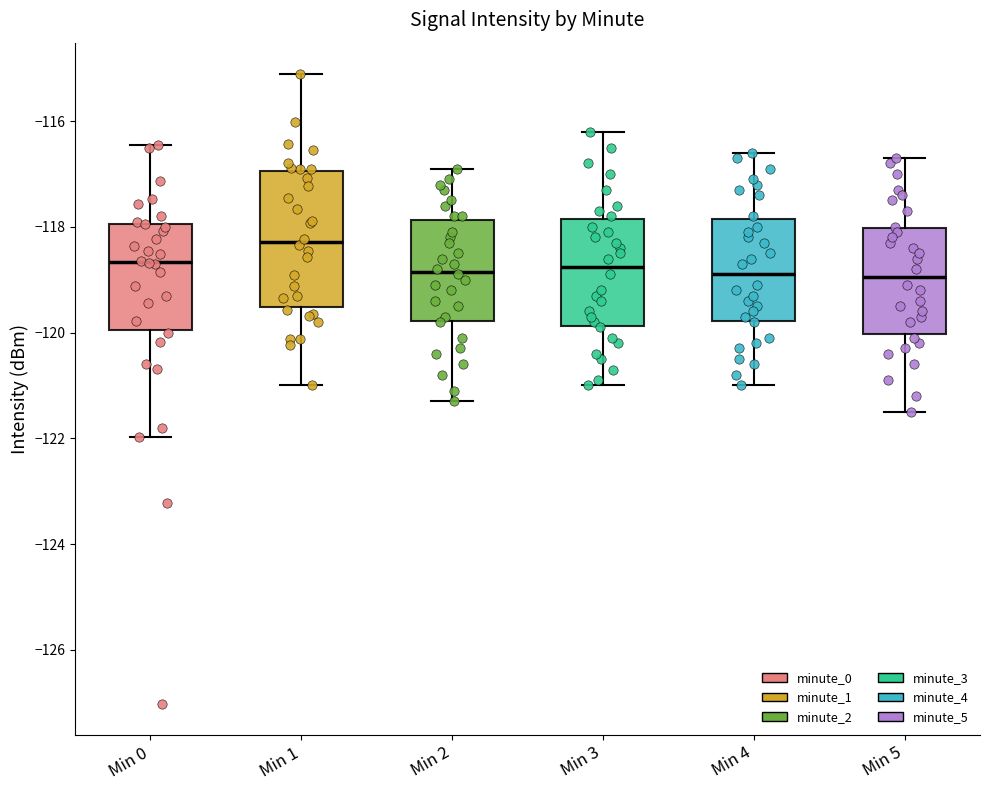

Reading left to right, transcribe this box plot: for each box, give where its median line is, the range the box spans, and where its two whiskers end, as read against the y-axis. The values are not printed on the chart, so give them approximately, as read against the axis.

Min 0: median -118.6, box -120.0 to -118.0, whiskers -122.0 to -116.4
Min 1: median -118.2, box -119.6 to -117.0, whiskers -121.0 to -115.2
Min 2: median -118.8, box -119.8 to -117.8, whiskers -121.2 to -116.8
Min 3: median -118.8, box -119.8 to -117.8, whiskers -121.0 to -116.2
Min 4: median -118.8, box -119.8 to -117.8, whiskers -121.0 to -116.6
Min 5: median -119.0, box -120.0 to -118.0, whiskers -121.4 to -116.6